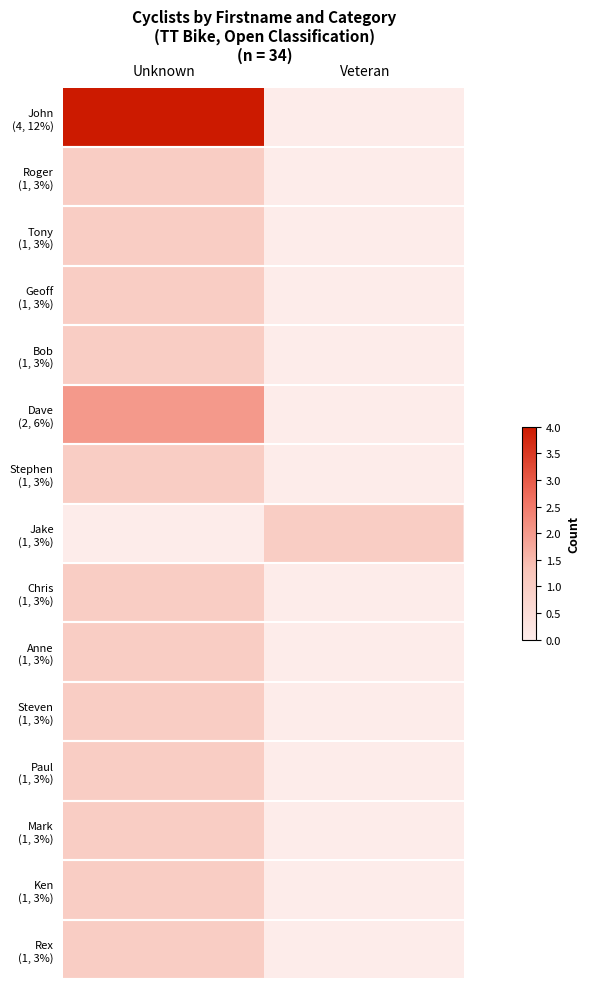

Between Unknown and Veteran, which is larger?

Unknown